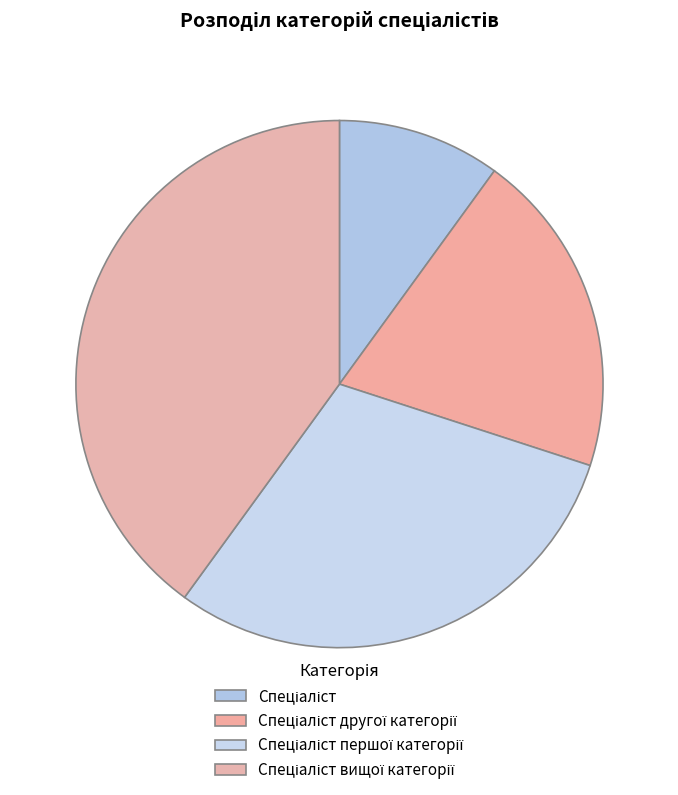

Count the number of slices in the pie.

4